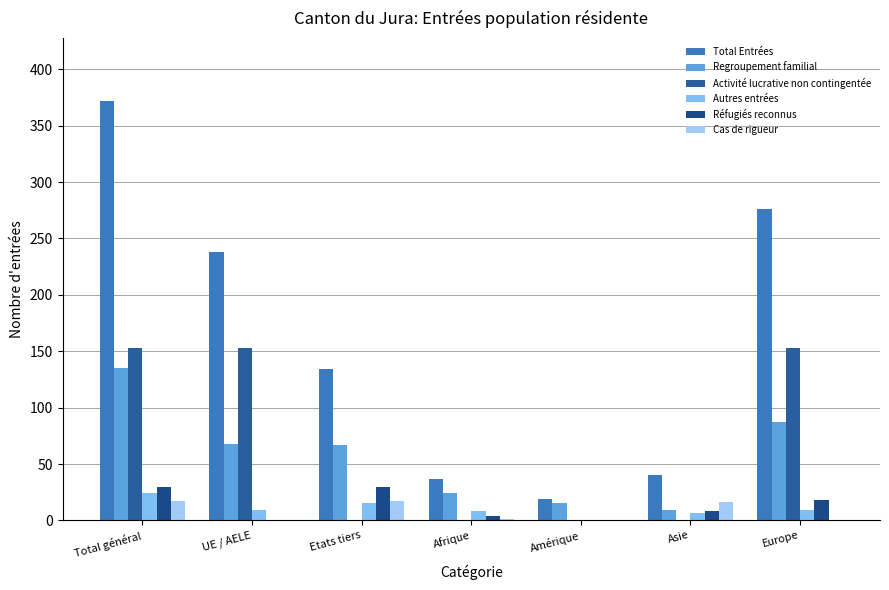

Count the number of categories in the chart.

7